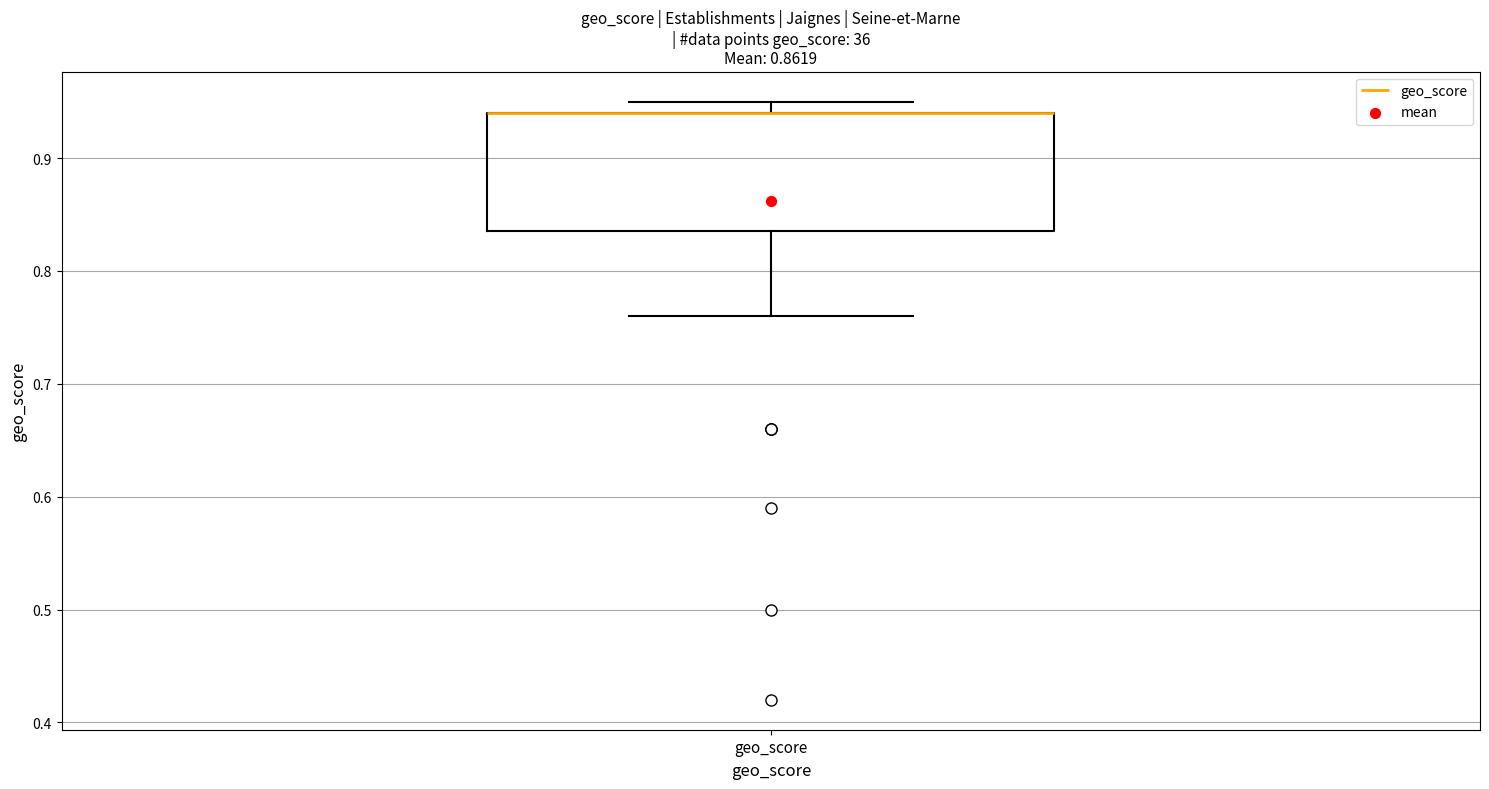

Read this box plot against the y-axis: the position of the median line, the range covered by the box, and the ends of both whiskers. The values are not printed on the chart, so give them approximately, as read against the axis.

median 0.94 (drawn on the box's upper edge), box 0.84 to 0.94, whiskers 0.76 to 0.95